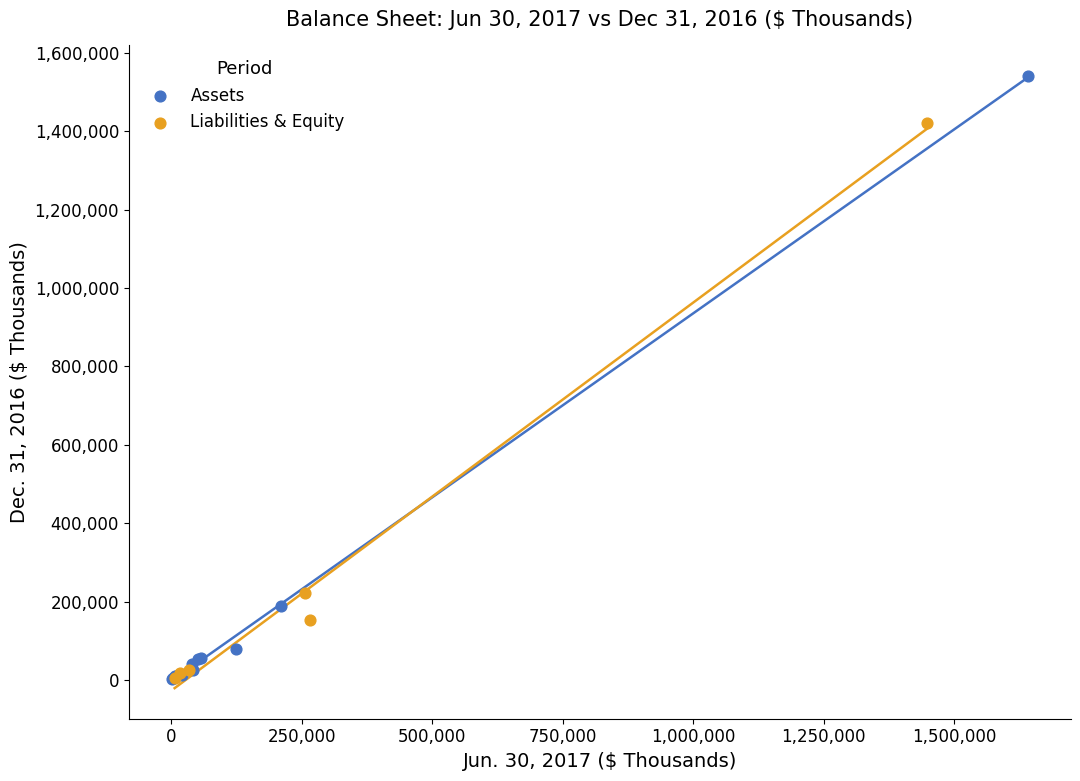

Which series reaches the maximum Y coordinate?

Assets